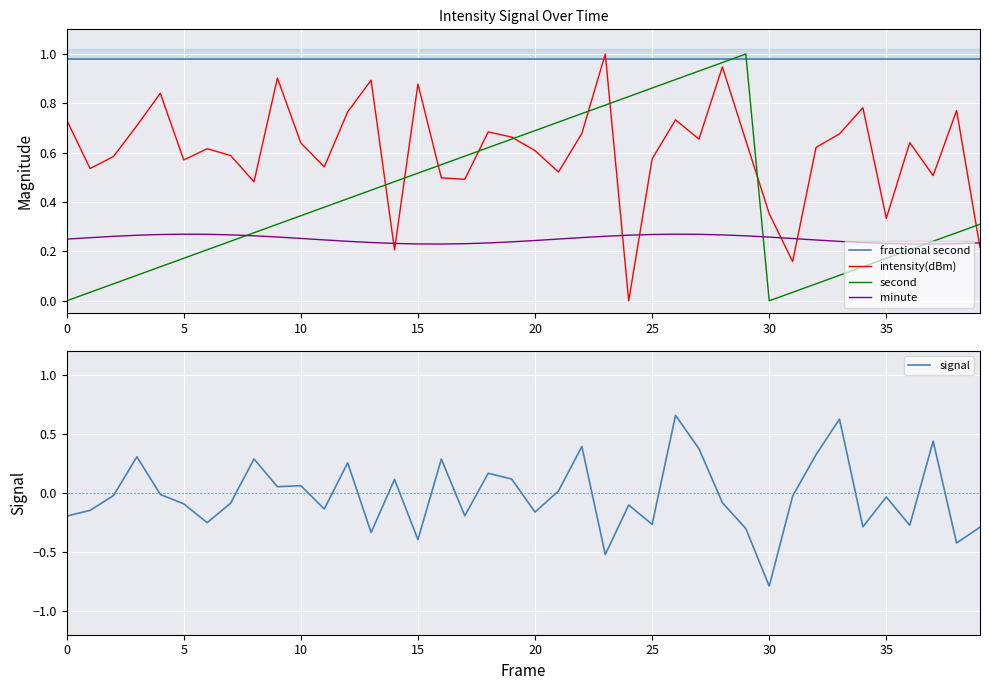

Is this an area chart (filled region under the line)?

No